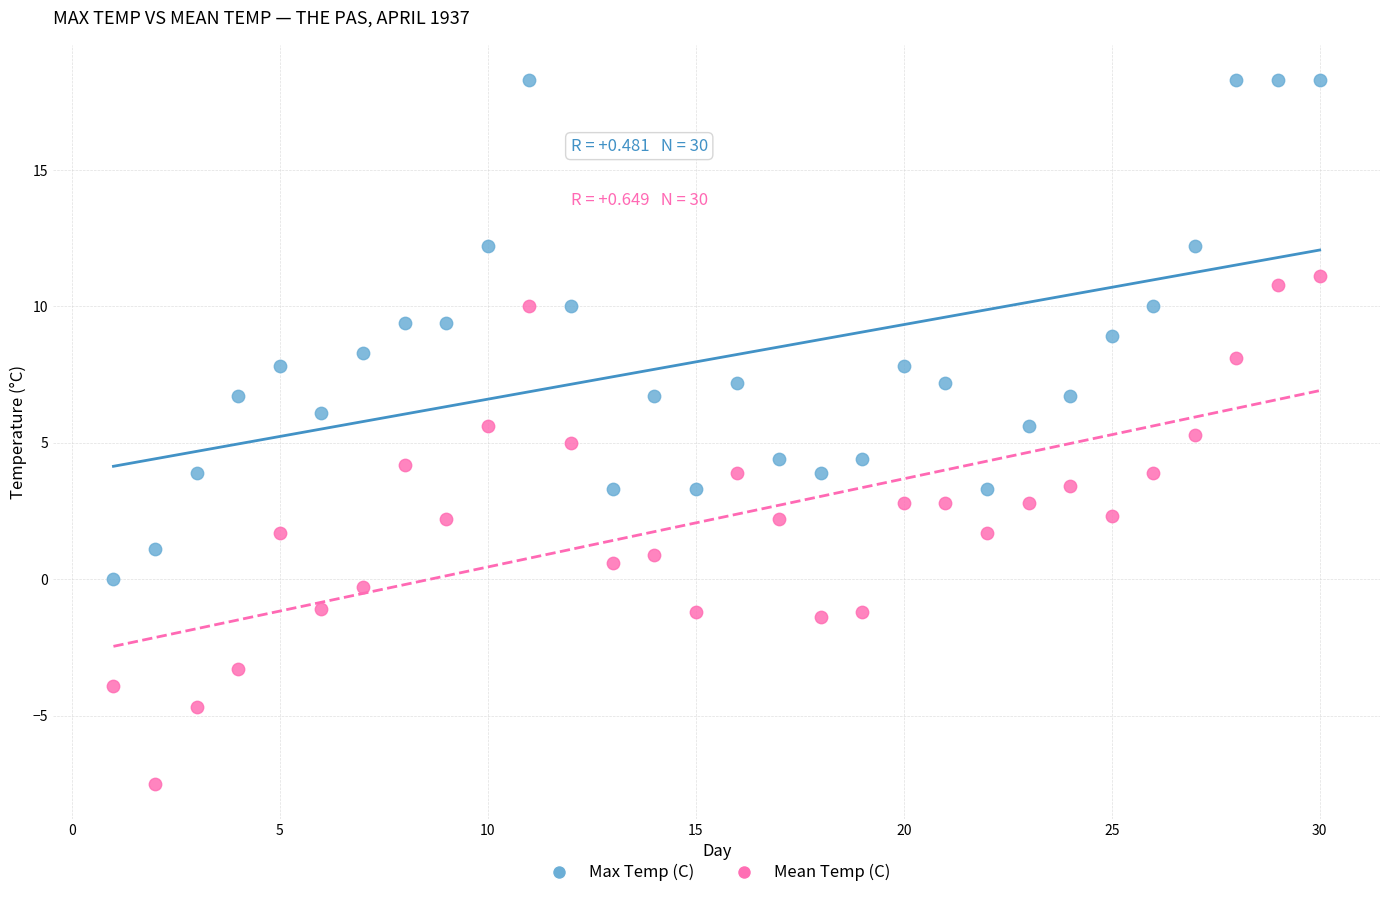

Across all data points, what is the range of Y values (max minus min)?

25.8